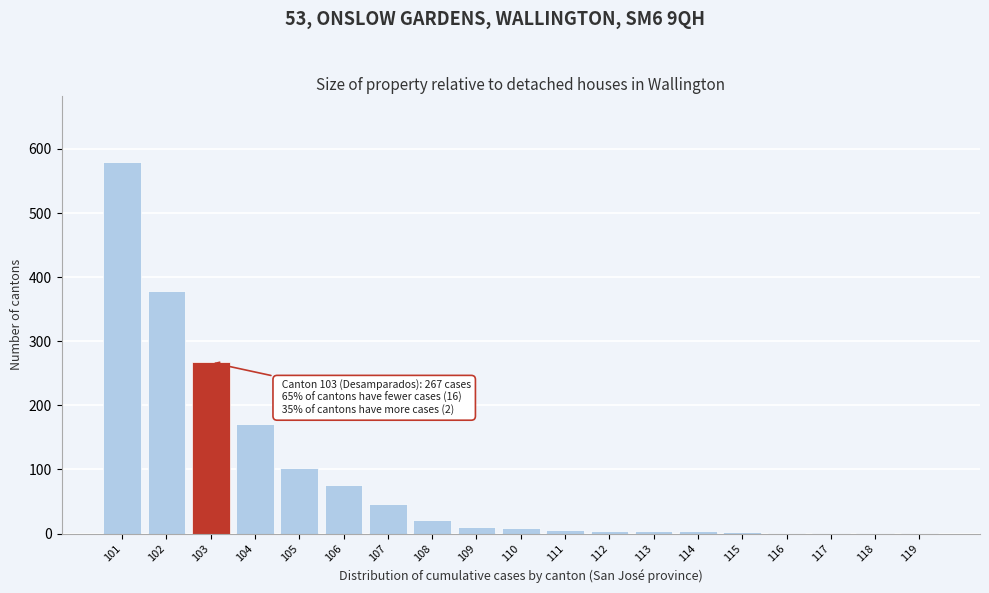

Where is the data nearest to the value 290?

103